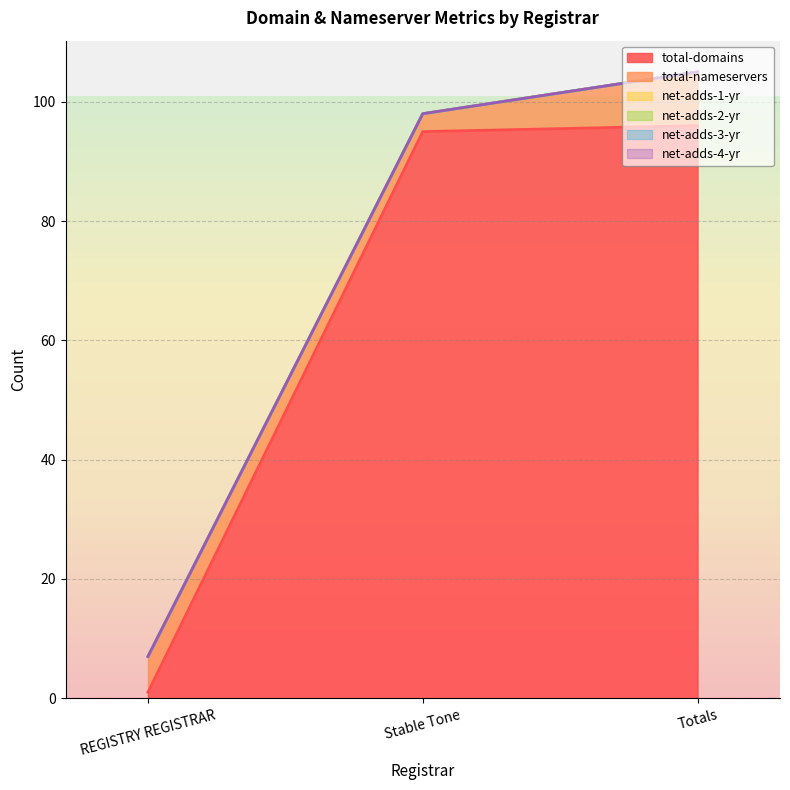

How many lines are shown in the chart?

6